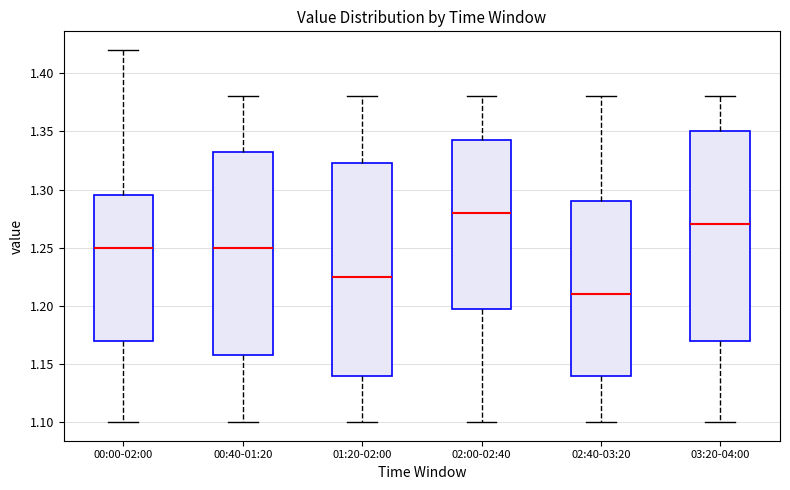

Which box's median line is the highest?

02:00-02:40